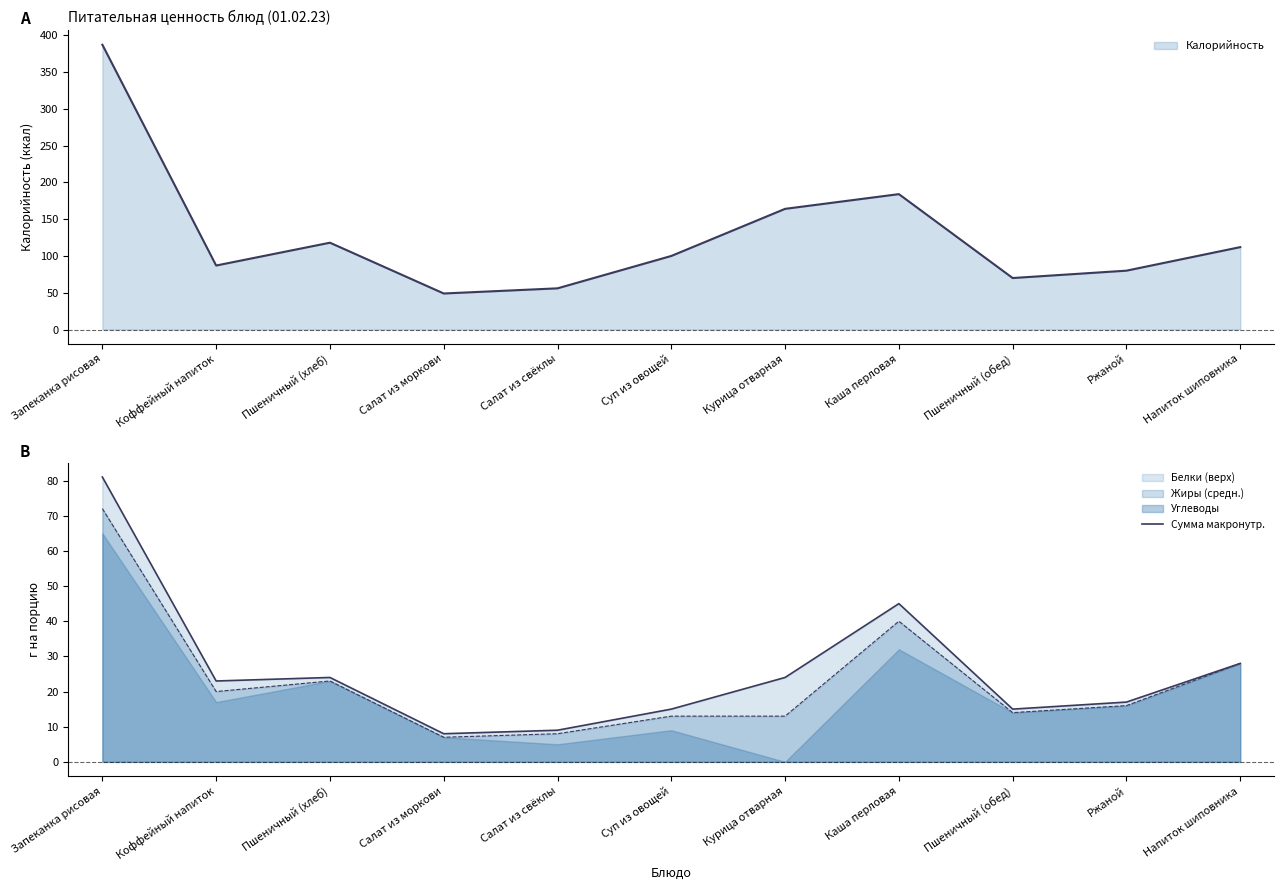

What is the label of the 3rd point from the left?

Пшеничный (хлеб)